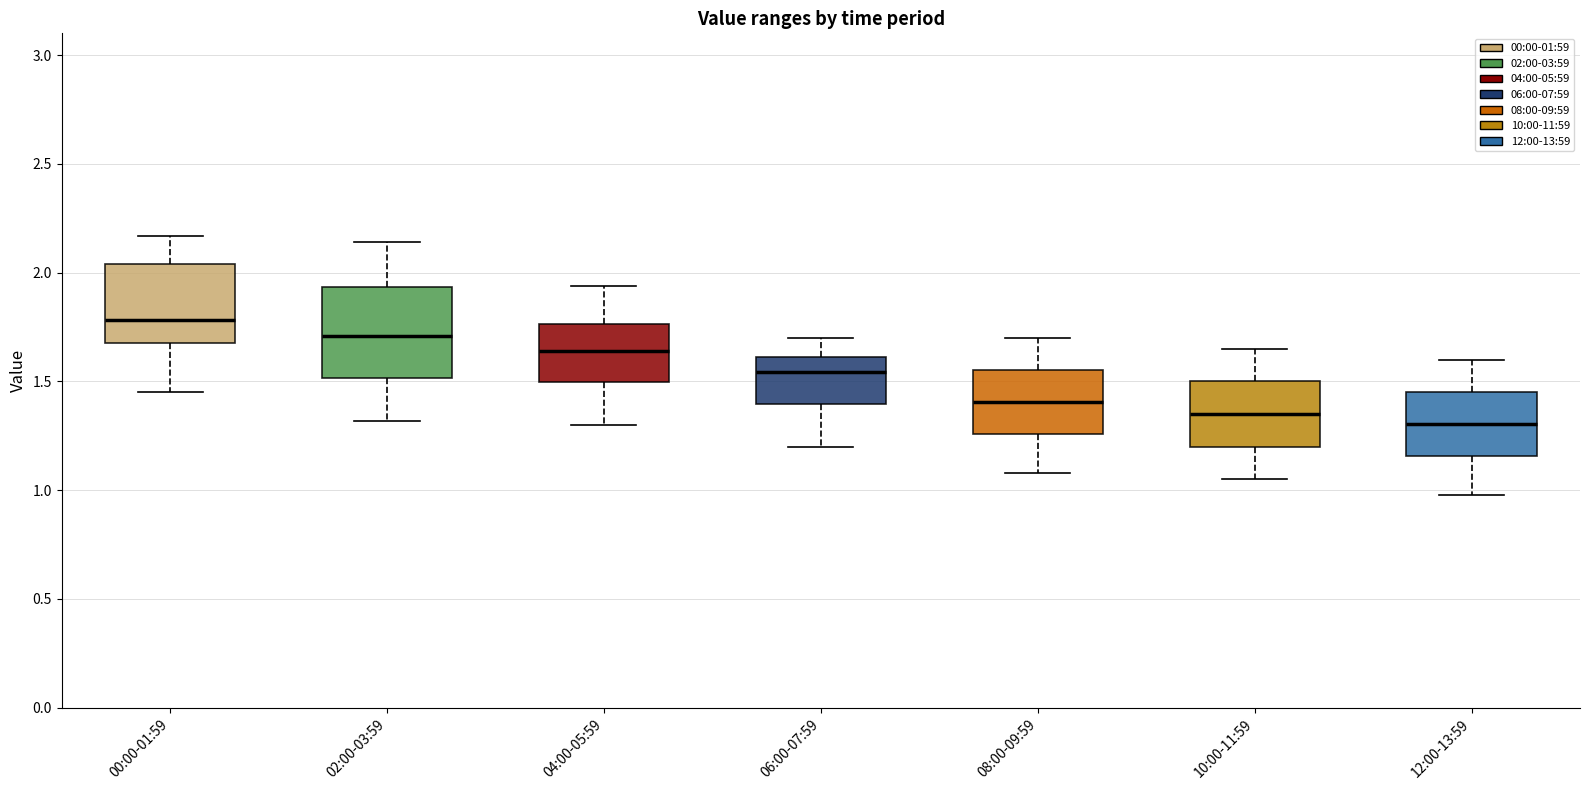

Reading left to right, read every box against the y-axis: the position of its median line, the range the box covers, and the ends of its whiskers. The values are not printed on the chart, so give them approximately, as read against the axis.

00:00-01:59: median 1.80, box 1.70 to 2.05, whiskers 1.45 to 2.15
02:00-03:59: median 1.70, box 1.50 to 1.95, whiskers 1.30 to 2.15
04:00-05:59: median 1.65, box 1.50 to 1.75, whiskers 1.30 to 1.95
06:00-07:59: median 1.55, box 1.40 to 1.60, whiskers 1.20 to 1.70
08:00-09:59: median 1.40, box 1.25 to 1.55, whiskers 1.10 to 1.70
10:00-11:59: median 1.35, box 1.20 to 1.50, whiskers 1.05 to 1.65
12:00-13:59: median 1.30, box 1.15 to 1.45, whiskers 1.00 to 1.60